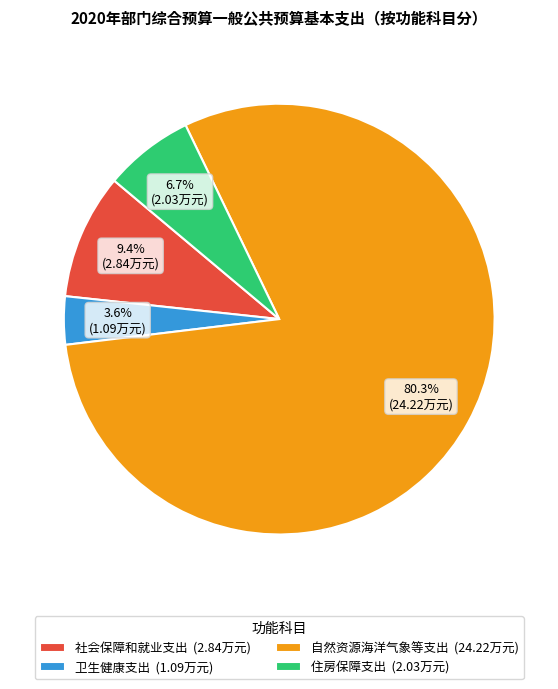

What percentage is the 住房保障支出 slice, to the nearest percent?

7%